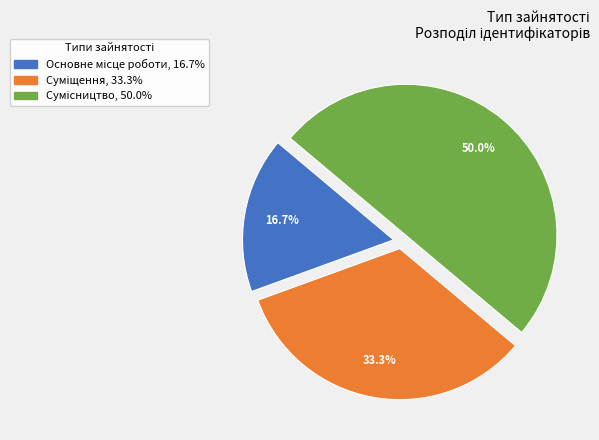

What is the ratio of the value at Суміщення to the value at Основне місце роботи?

2.0